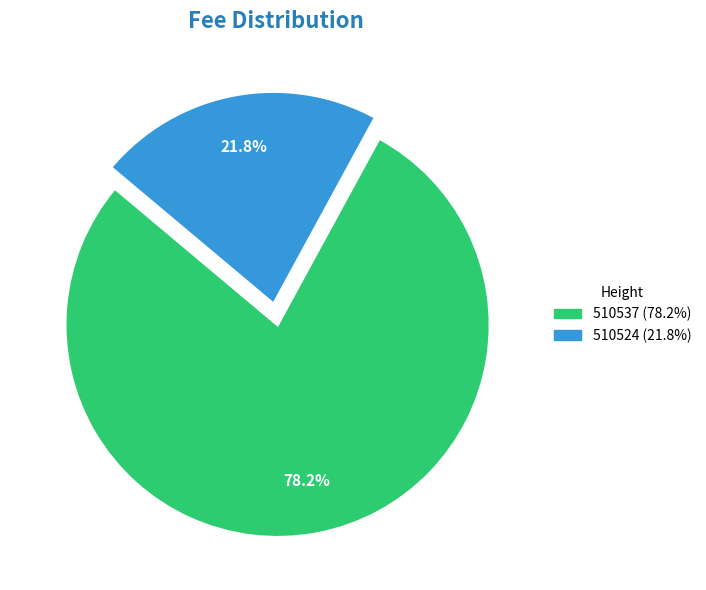

True or false: 510537 accounts for 90% of the total.

False